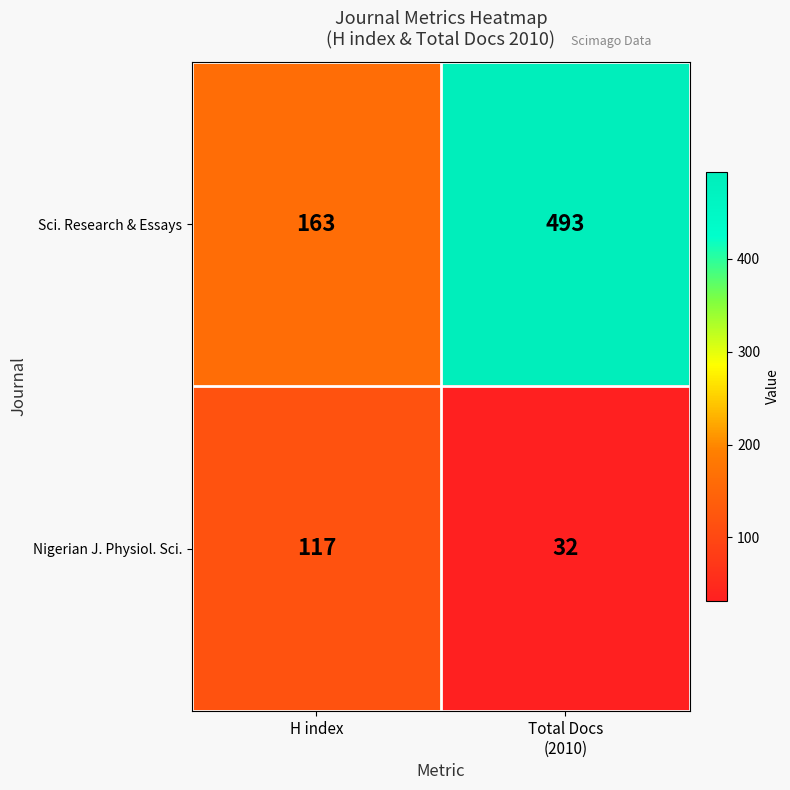

Reading left to right, transcribe all the data shown in this chart.

Sci. Research & Essays: 163	493
Nigerian J. Physiol. Sci.: 117	32